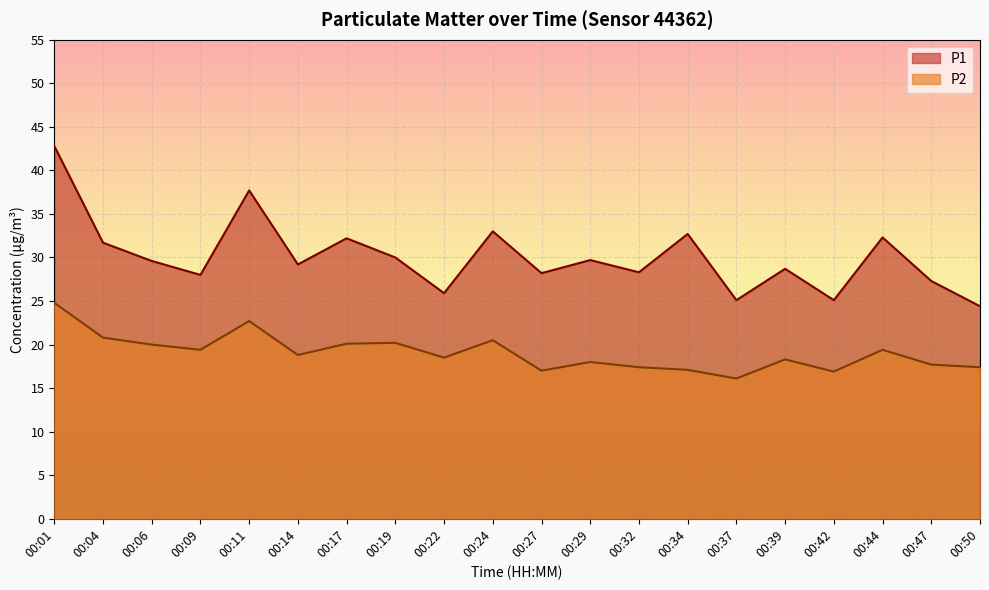

At which label does P2 first exceed 18?

00:01